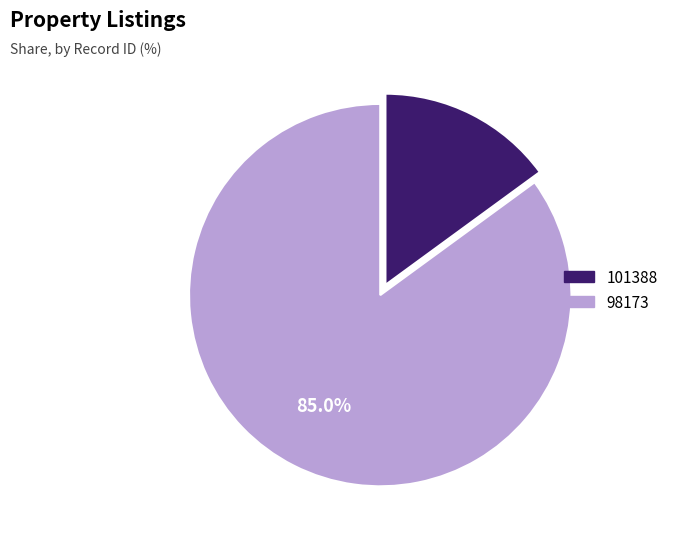

Which slice is the largest?

98173